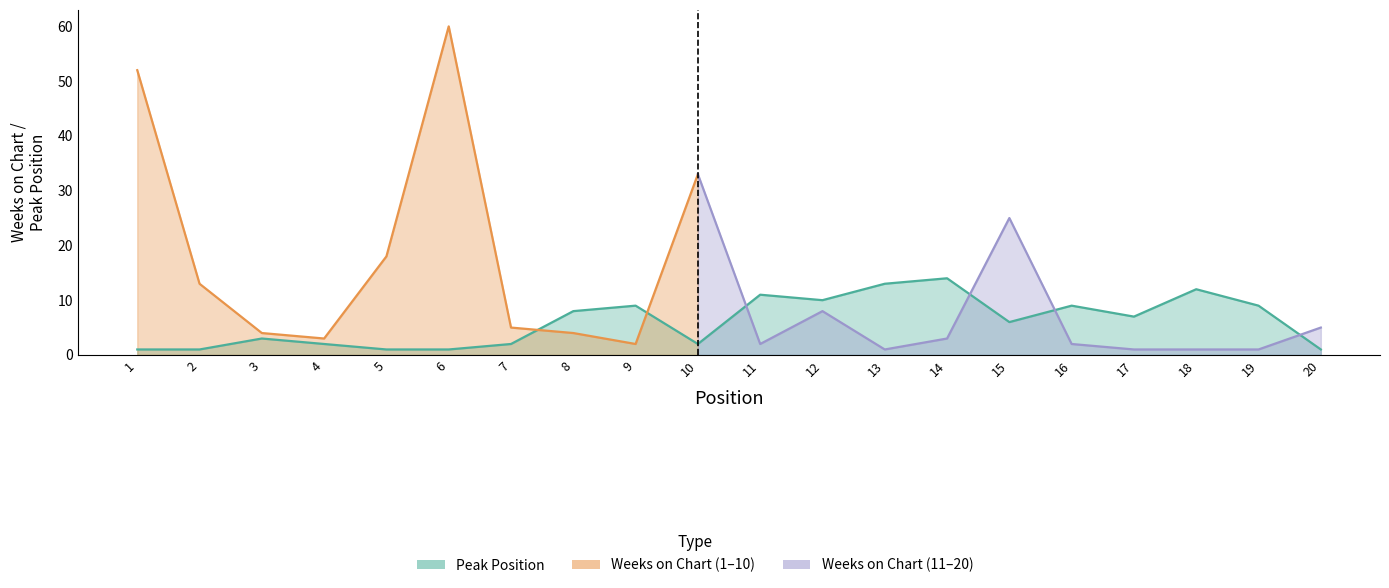

Which has a higher value, 17 or 3?

17